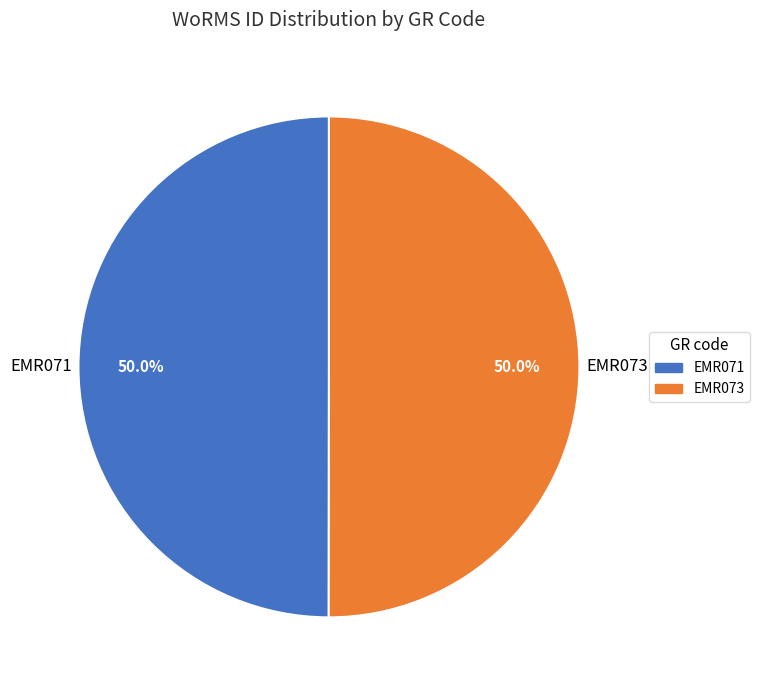

What percentage do EMR071 and EMR073 together represent?

100.0%